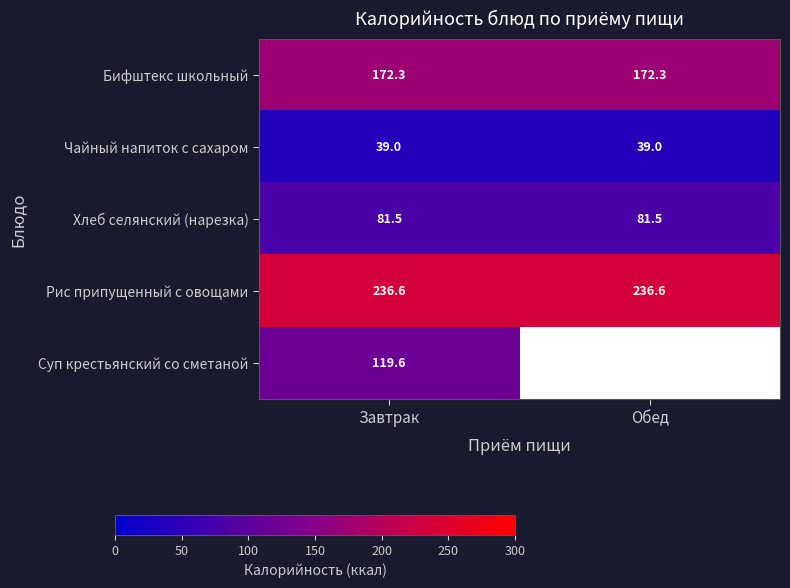

What is the sum of all Чайный напиток с сахаром values?

78.0